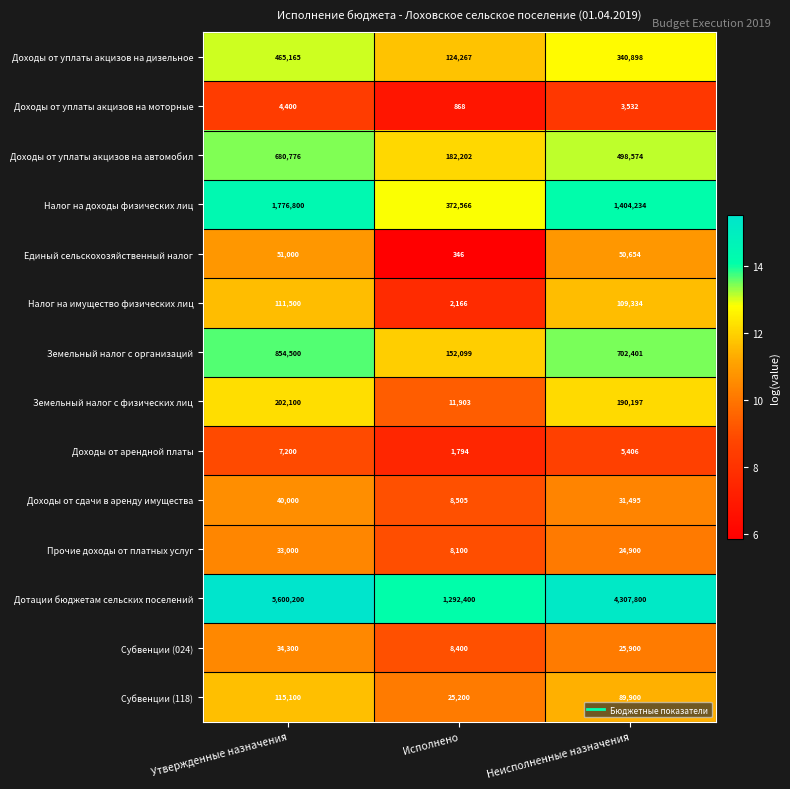

What is the maximum value for Доходы от сдачи в аренду имущества?

40000